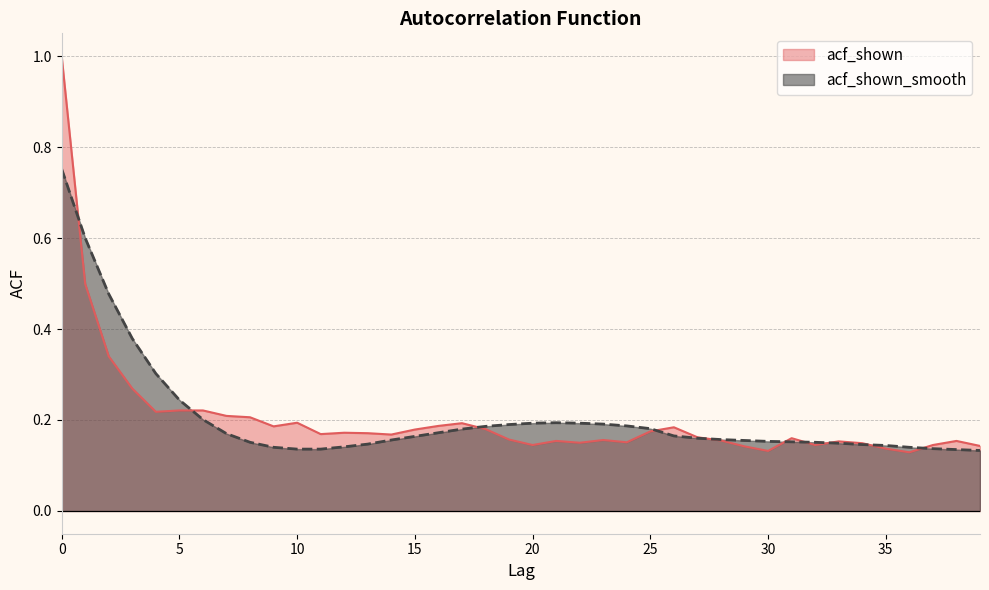

How many lines are shown in the chart?

2